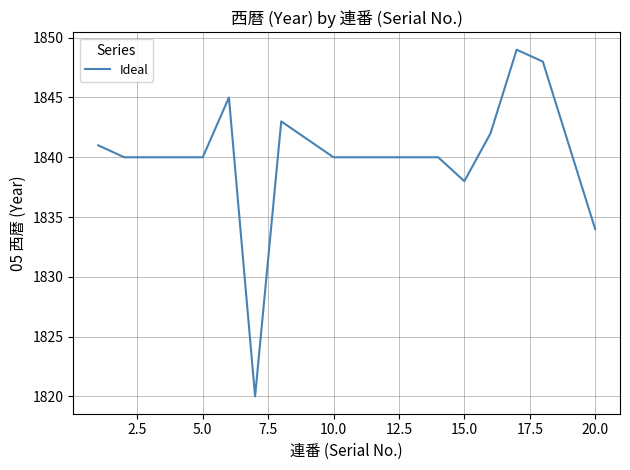

What is the difference between the maximum and minimum values?

29